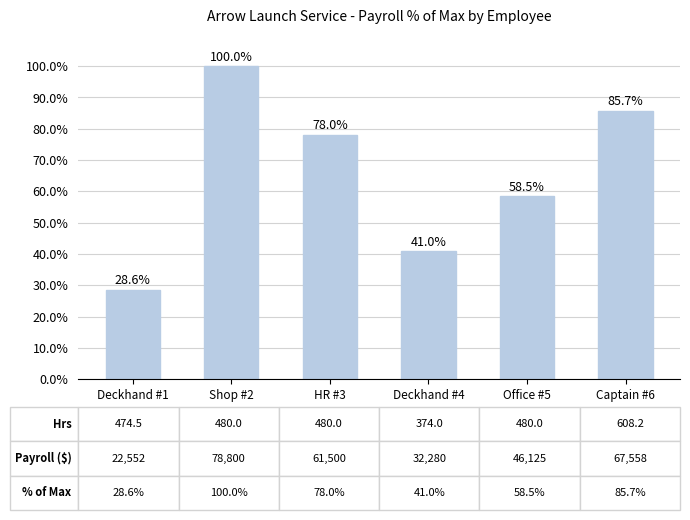

The value at Captain #6 is 58.3. True or false?

False